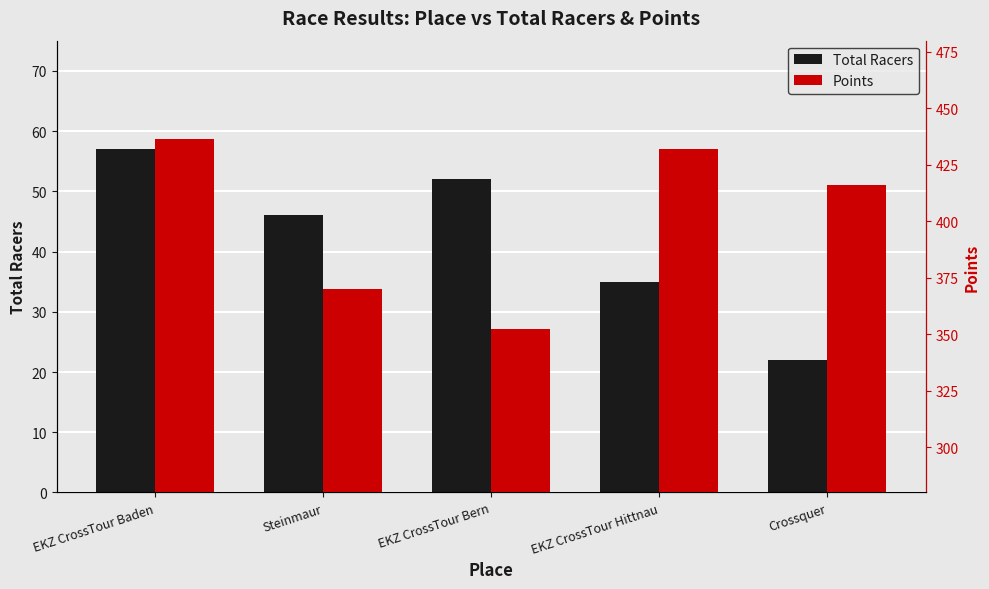

What is the highest value of the Total Racers series?

57.0